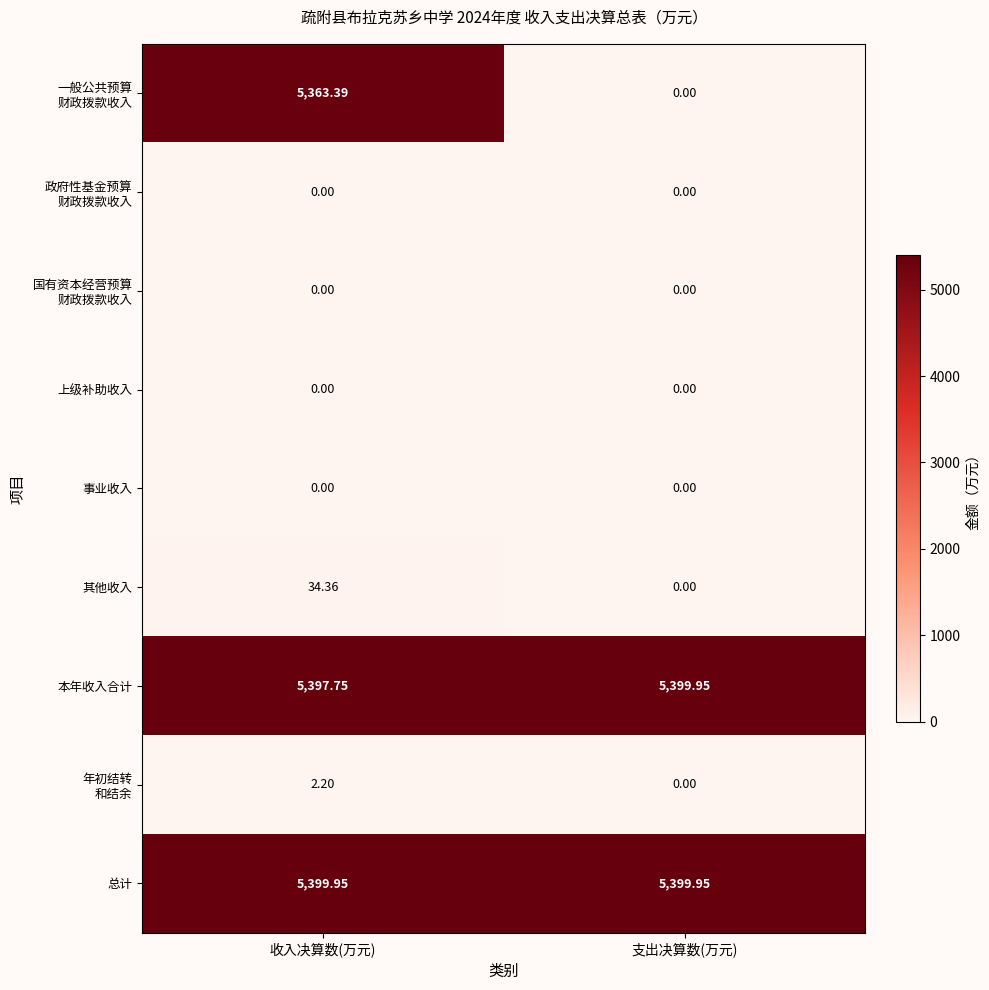

At which label is 本年收入合计 closest to 5398?

收入决算数(万元)